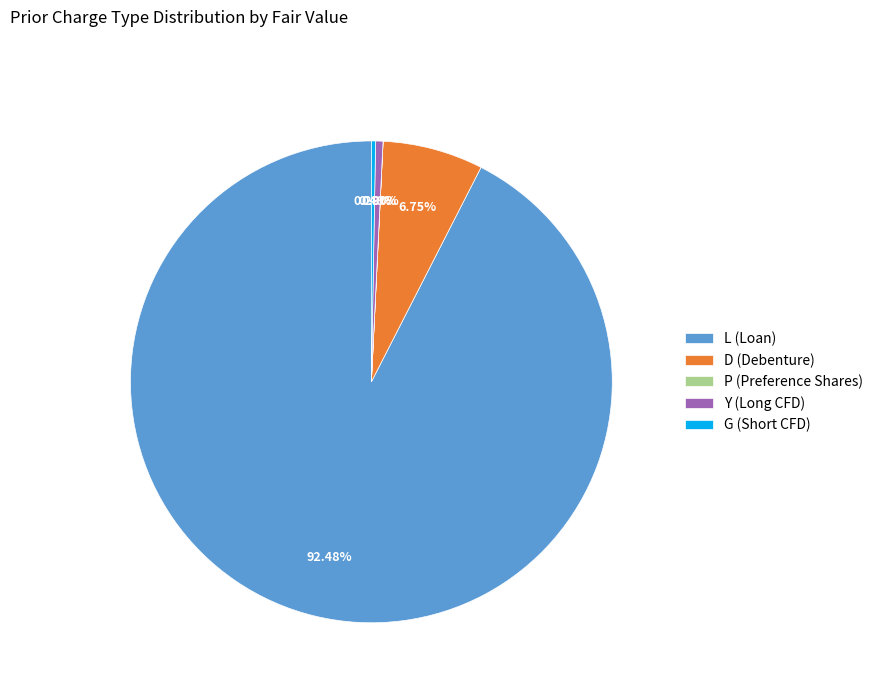

Is D (Debenture) the majority of the pie?

No